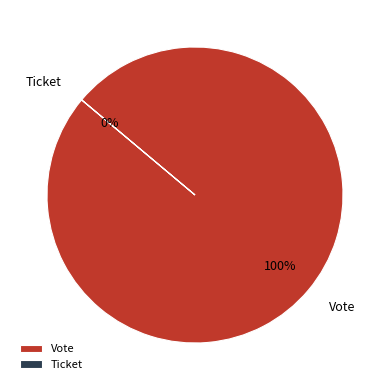

Count the number of slices in the pie.

2